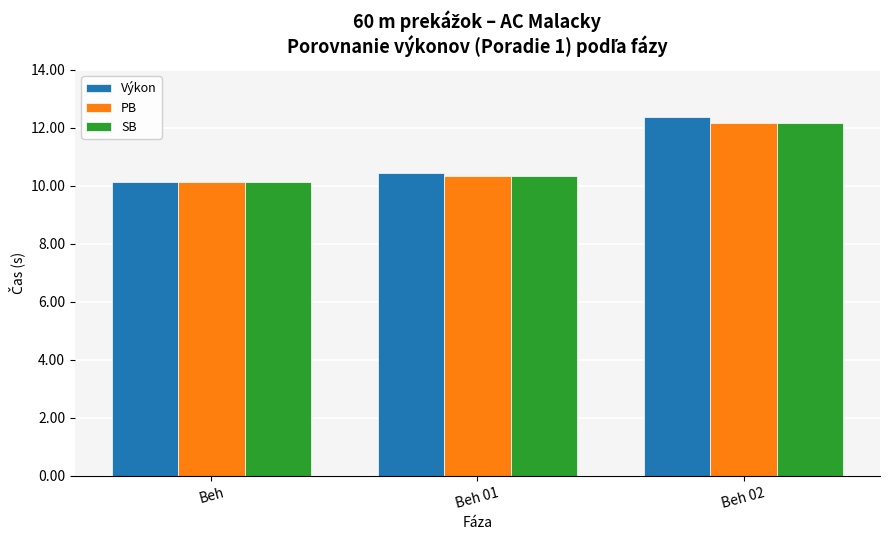

Which series has the largest range (max minus min)?

Výkon